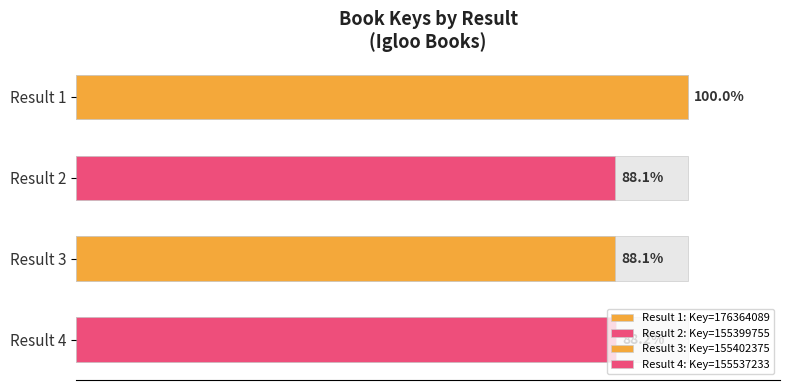

What is the difference between the values at Result 4 and Result 3?

0.1